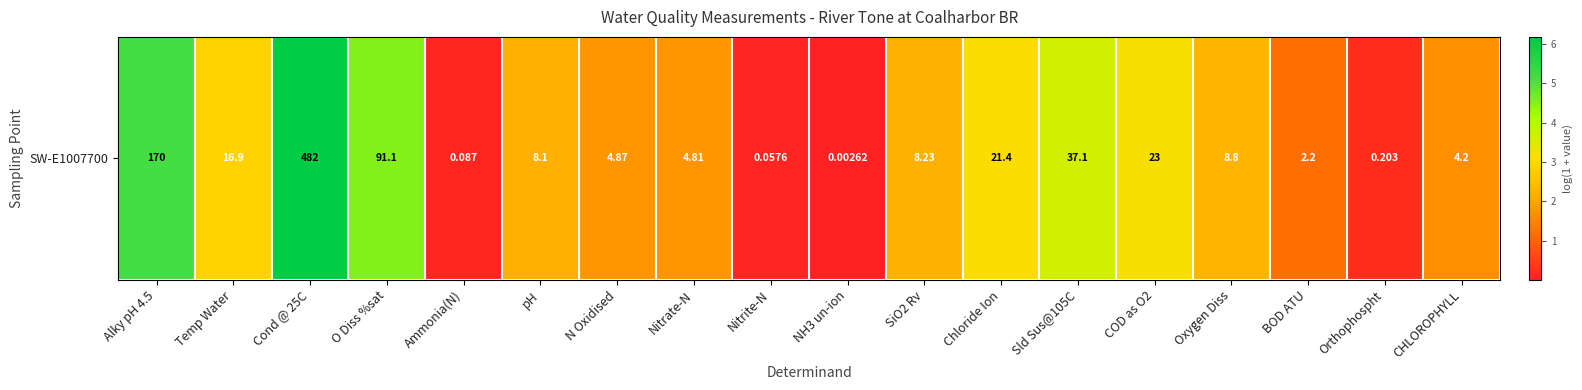

What is the sum of all values?

42.0